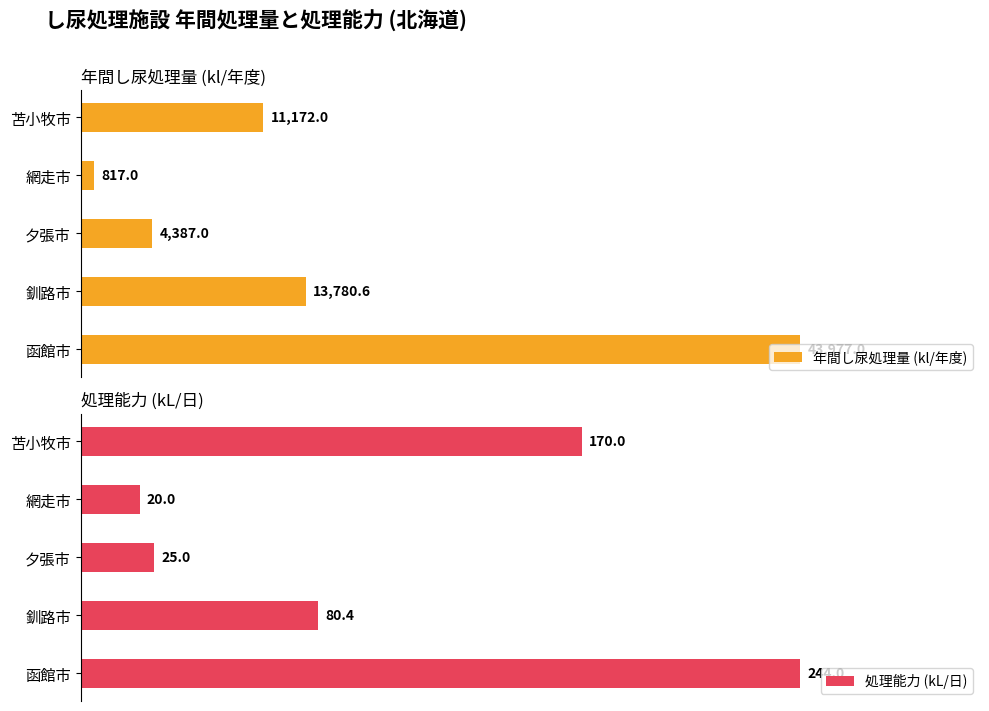

Count the number of data series in this chart.

2